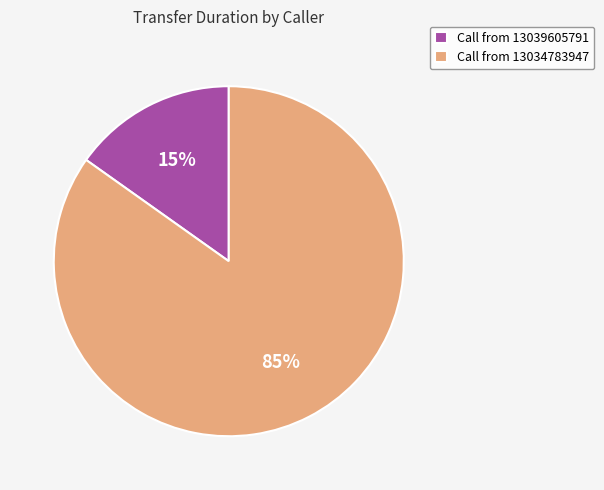

To the nearest percent, what portion does Call from 13034783947 represent?

85%